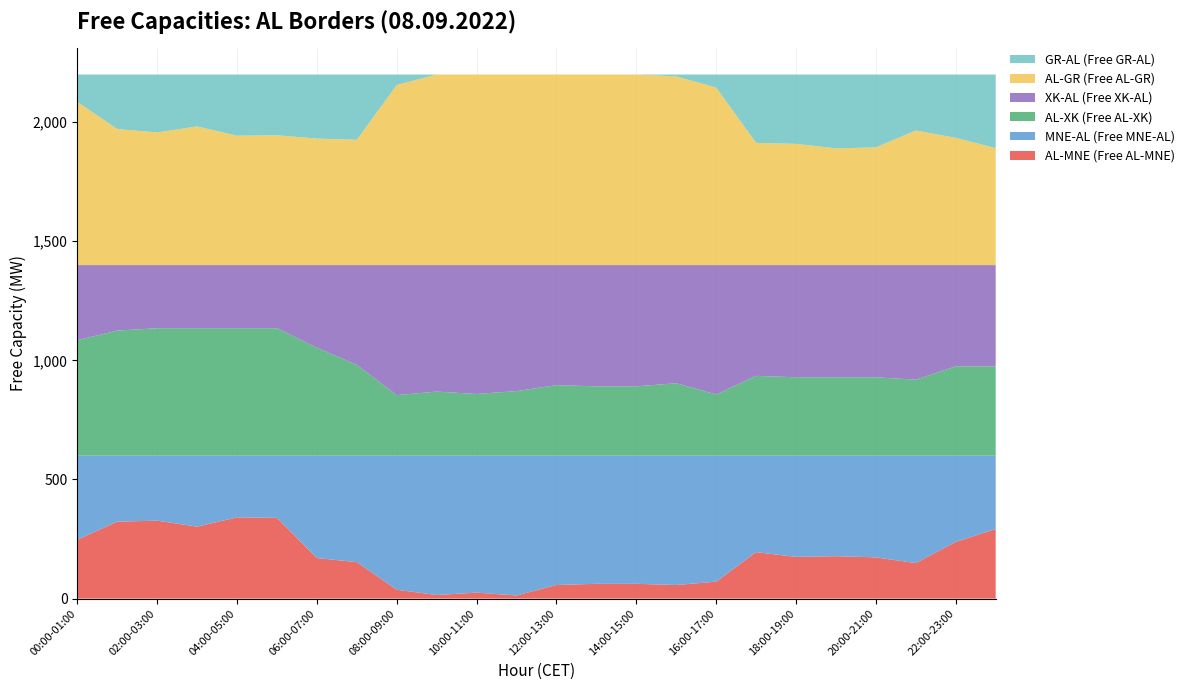

Reading left to right, extract all data points from this chart.

AL-MNE (Free AL-MNE): 247	323	327	302	341	339	170	153	37	15	25	13	57	62	62	57	71	195	175	178	173	149	238	292
MNE-AL (Free MNE-AL): 353	277	273	298	259	261	430	447	563	585	575	587	543	538	538	543	529	405	425	422	427	451	362	308
AL-XK (Free AL-XK): 485	525	535	535	535	535	453	381	254	269	259	271	296	291	291	304	257	335	329	329	329	319	375	375
XK-AL (Free XK-AL): 315	275	265	265	265	265	347	419	546	531	541	529	504	509	509	496	543	465	471	471	471	481	425	425
AL-GR (Free AL-GR): 685	571	557	582	543	545	531	526	756	800	800	800	800	800	800	792	745	513	509	490	494	565	534	491
GR-AL (Free GR-AL): 115	229	243	218	257	255	269	274	44	0	0	0	0	0	0	8	55	287	291	310	306	235	266	309